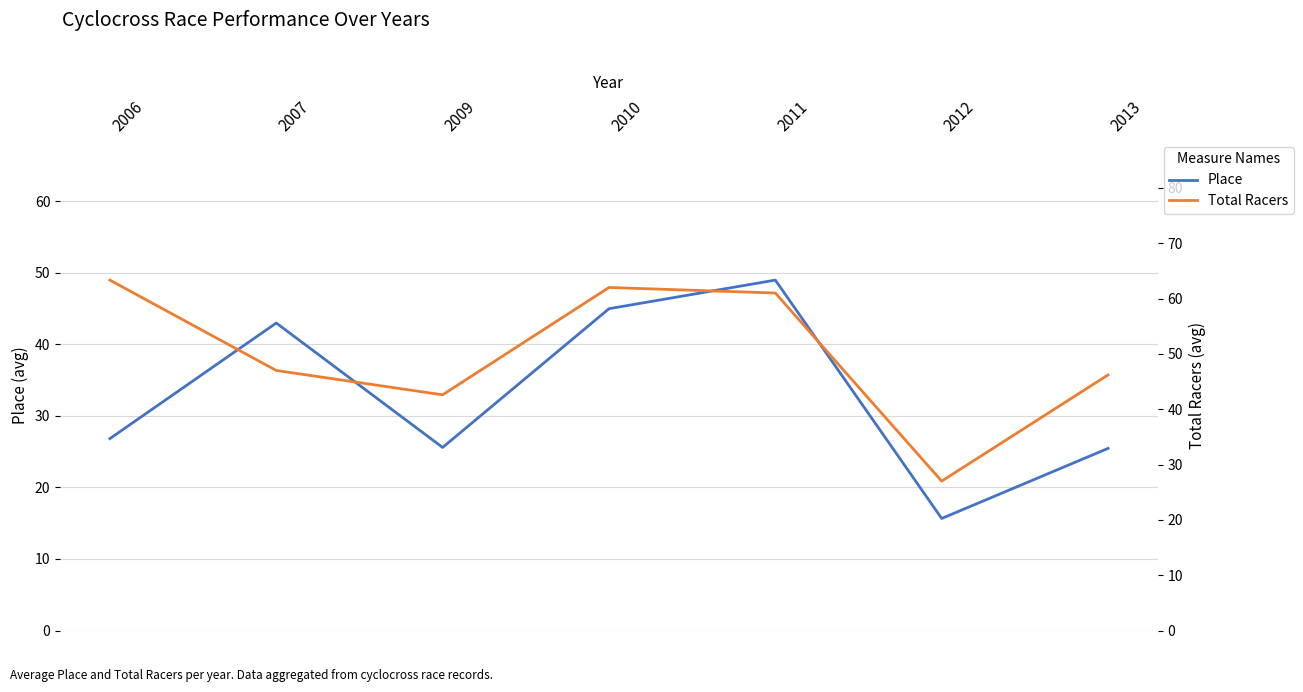

List the series in order of their overall mean, lowest first.

Place, Total Racers